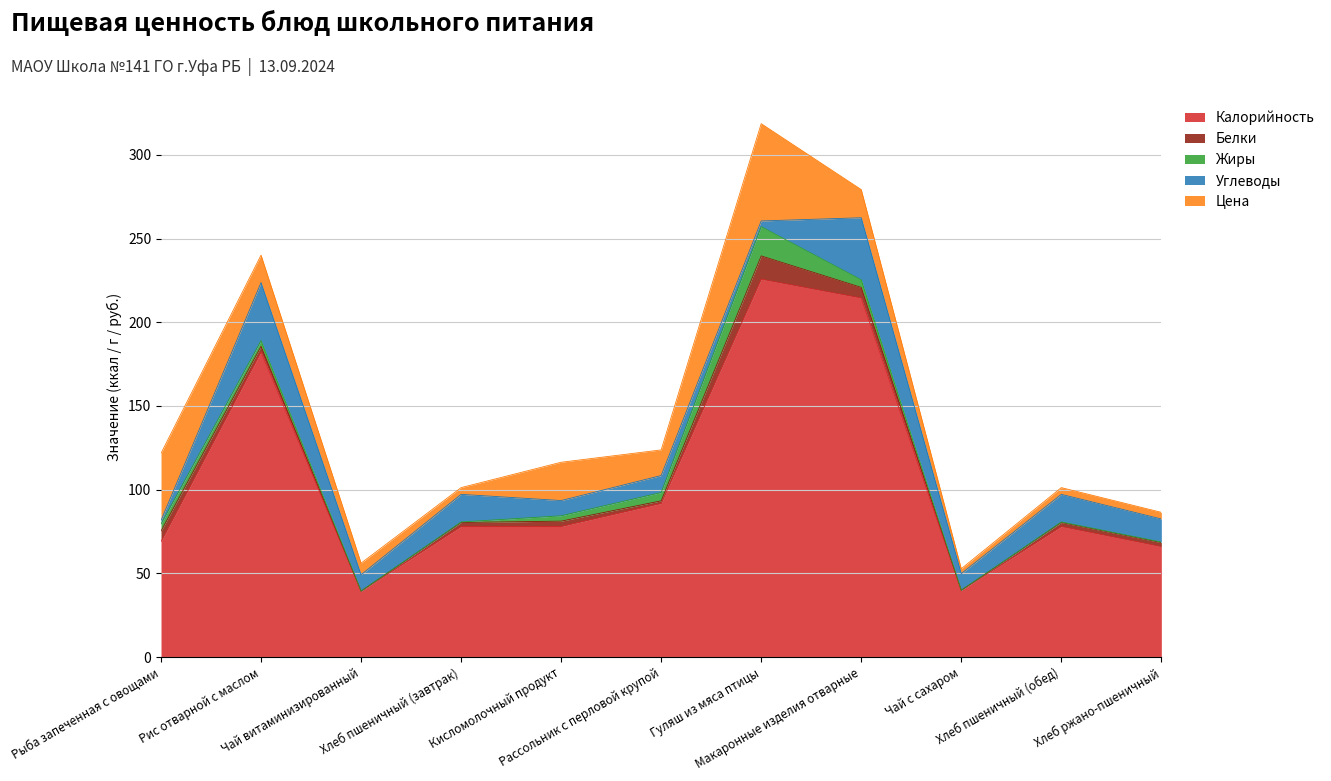

Reading left to right, what are all the values shown in this chart?

Калорийность: 69.0	182.3	39.4	78.0	78.0	91.8	225.7	214.5	39.9	78.0	66.0
Белки: 6.3	3.4	0.0	2.4	3.2	1.5	13.9	6.3	0.0	2.4	2.4
Жиры: 4.2	3.4	0.0	0.3	3.2	5.0	17.5	4.5	0.0	0.3	0.3
Углеводы: 2.2	34.7	9.8	16.5	9.1	10.2	3.4	37.1	10.0	16.5	13.8
Цена: 40.1	16.4	6.9	4.0	22.9	15.3	58.1	16.8	2.9	4.0	4.0